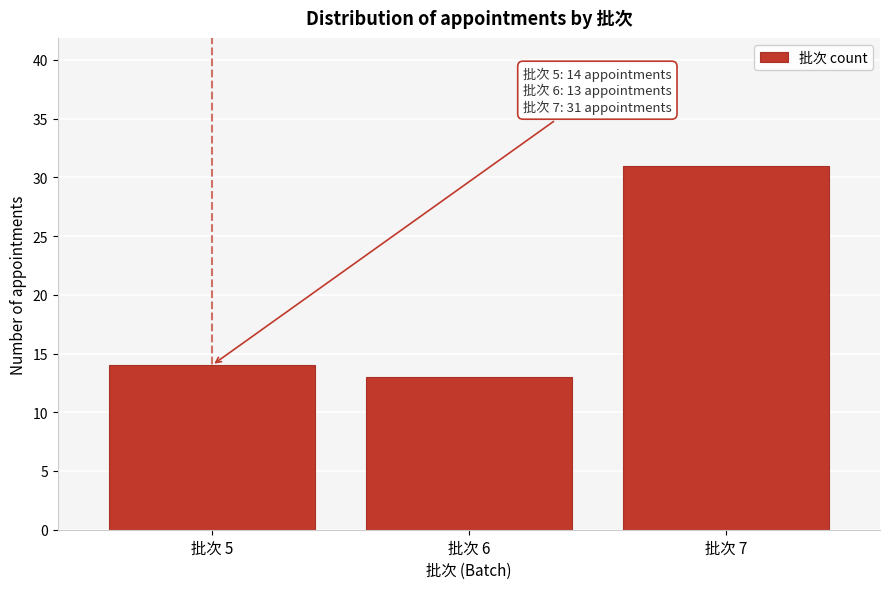

Reading left to right, transcribe all the data shown in this chart.

14	13	31